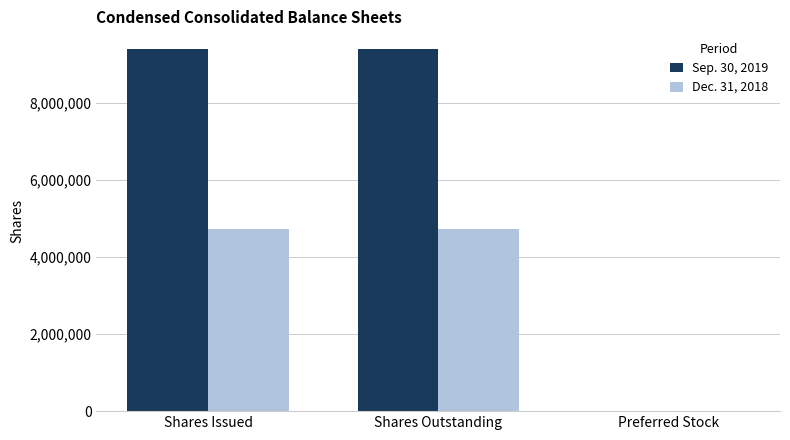

What is the greatest value displayed?

9386703